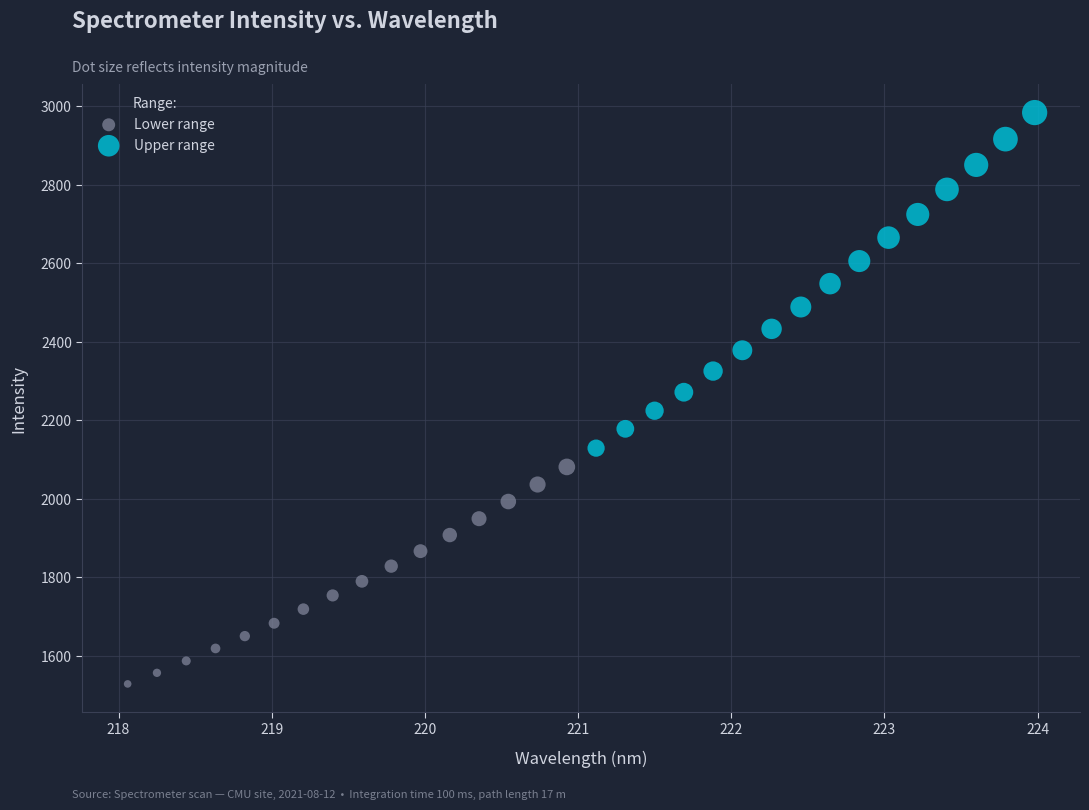

Which series contains the highest Y value?

Upper range